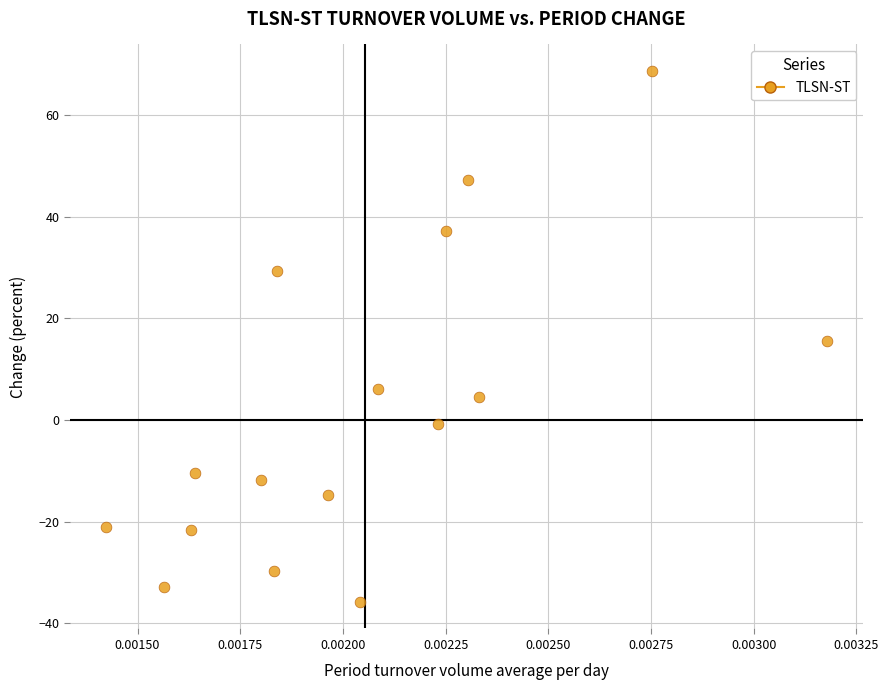

How many data points are displayed?

16